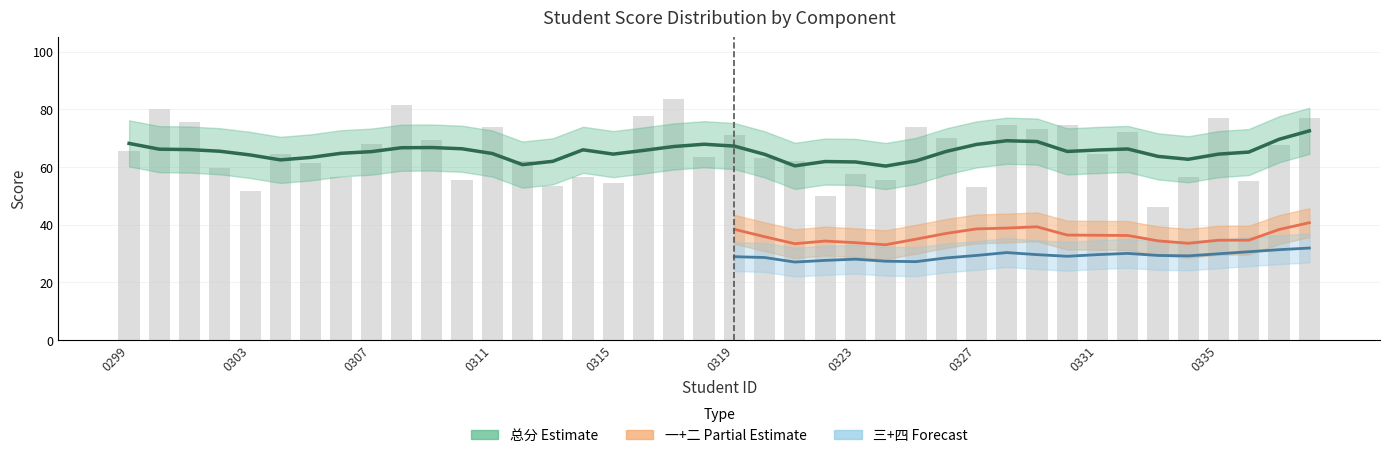

What is the highest value of the 总分 series?

83.5